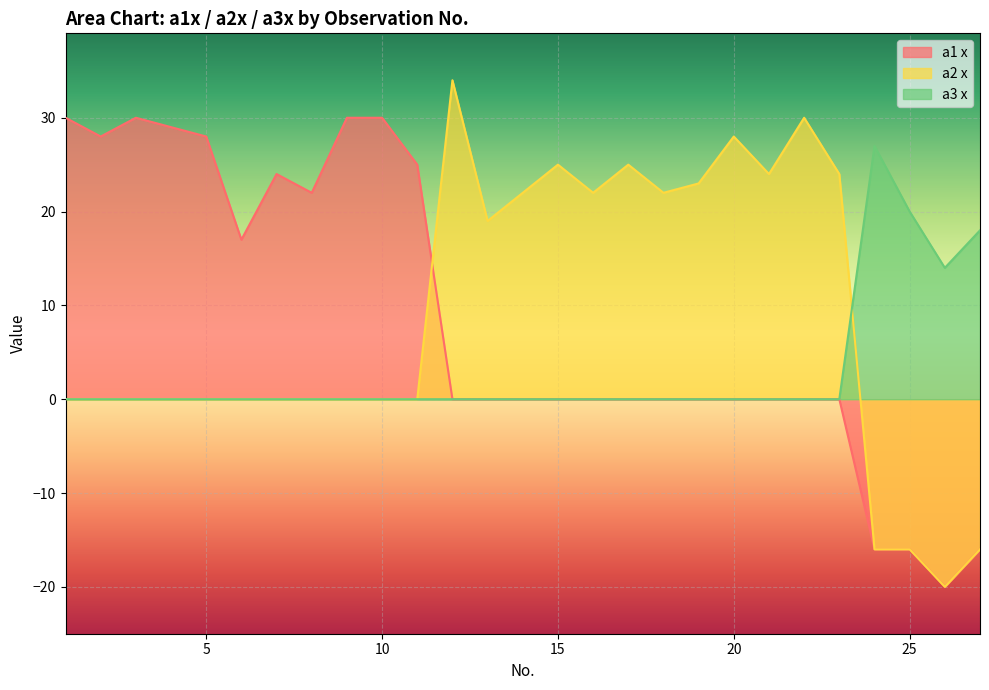

In a2 x, how many points are higher than both neighbors (excluding endpoints)?

5